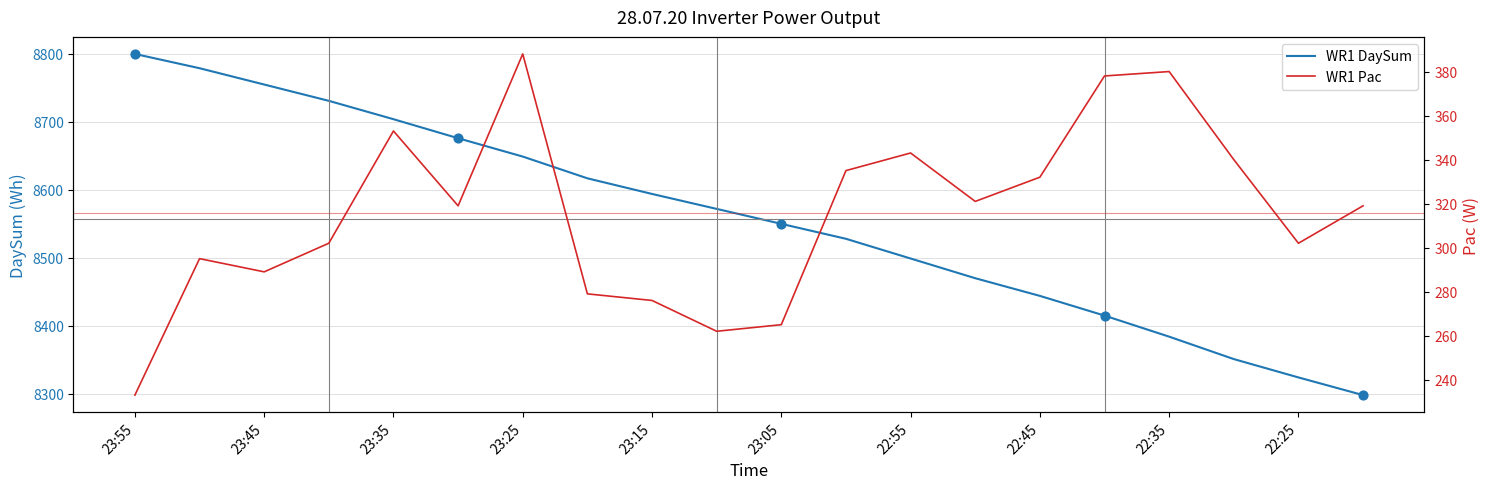

At how many categories does at least one series exceed 8398?

16